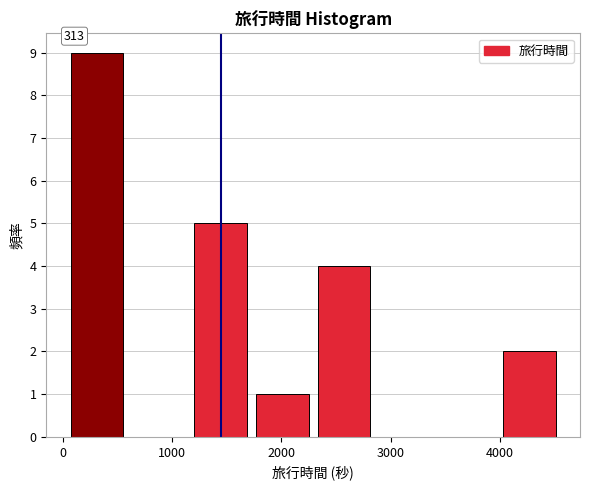

Over which range of the x-axis is the bar tallest?

0 to 600